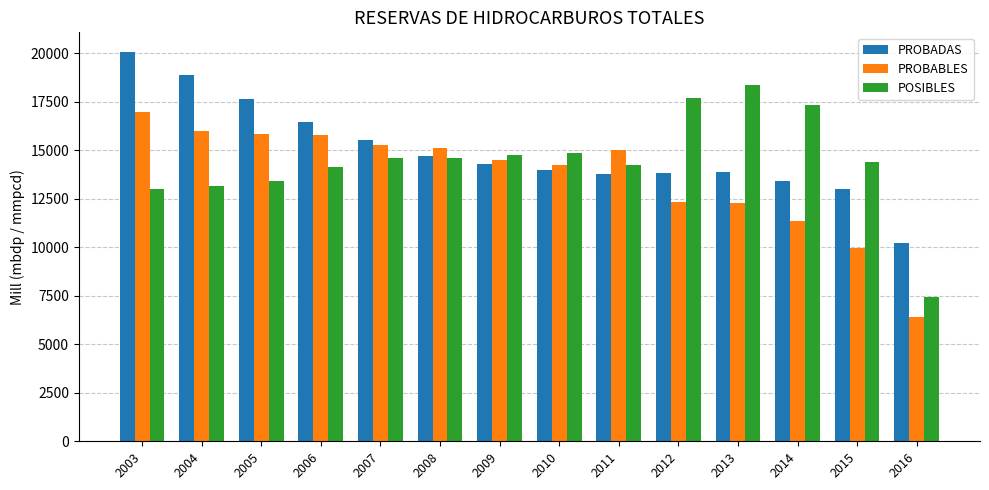

At which category is the sum across all series the highest?

2003